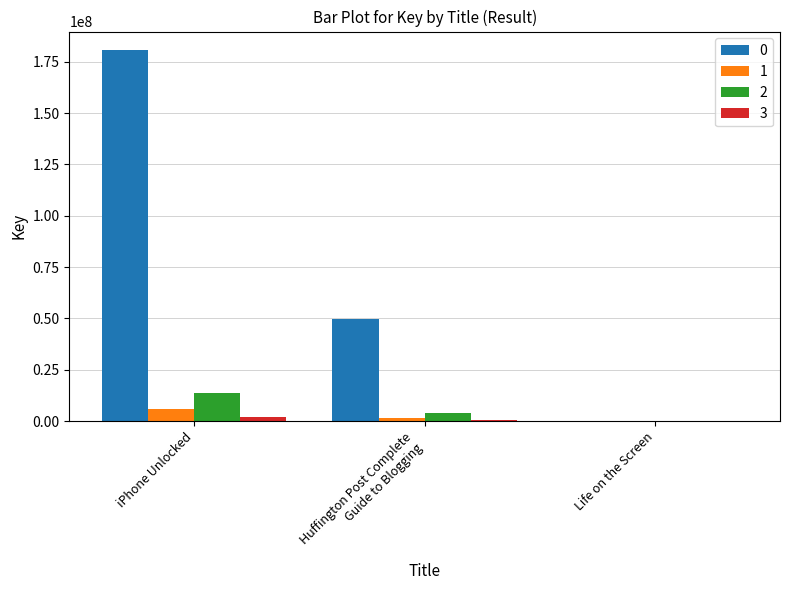

What is the maximum value shown in the chart?

180712101